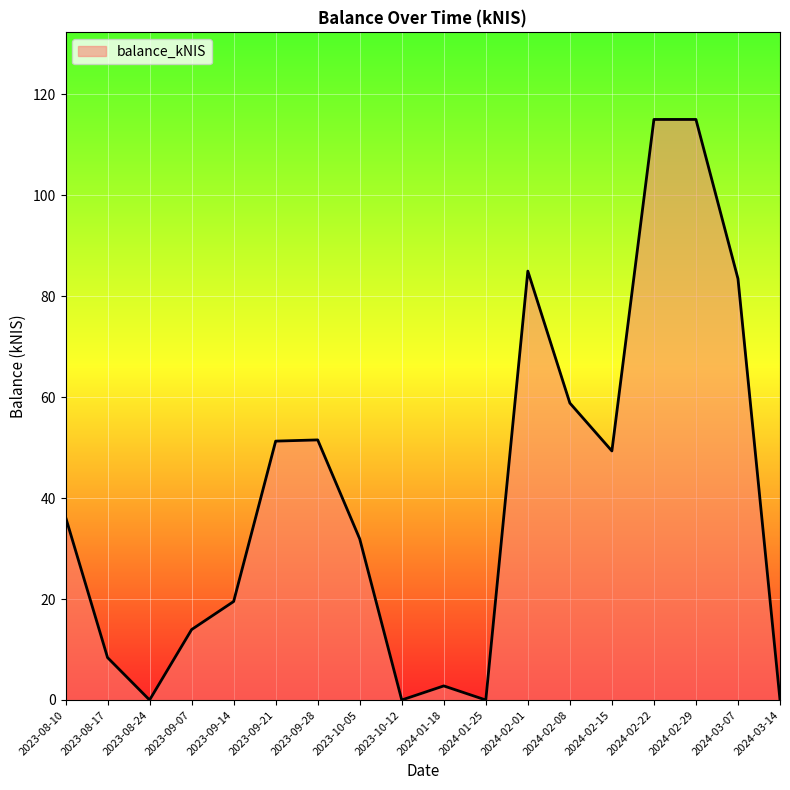

Is it true that the value at 2024-02-08 is 13.7?

False